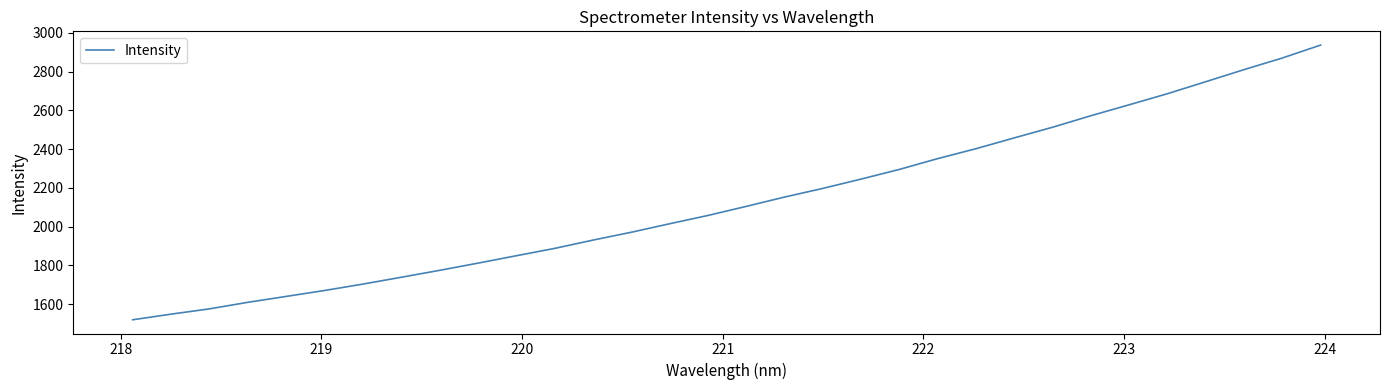

What is the greatest value displayed?

2937.2